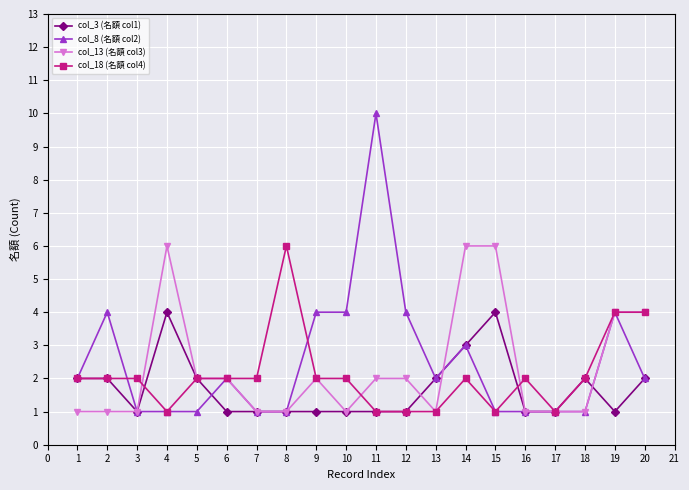

True or false: col_8 (名額 col2) has more than 2 points higher than both neighbors.

True